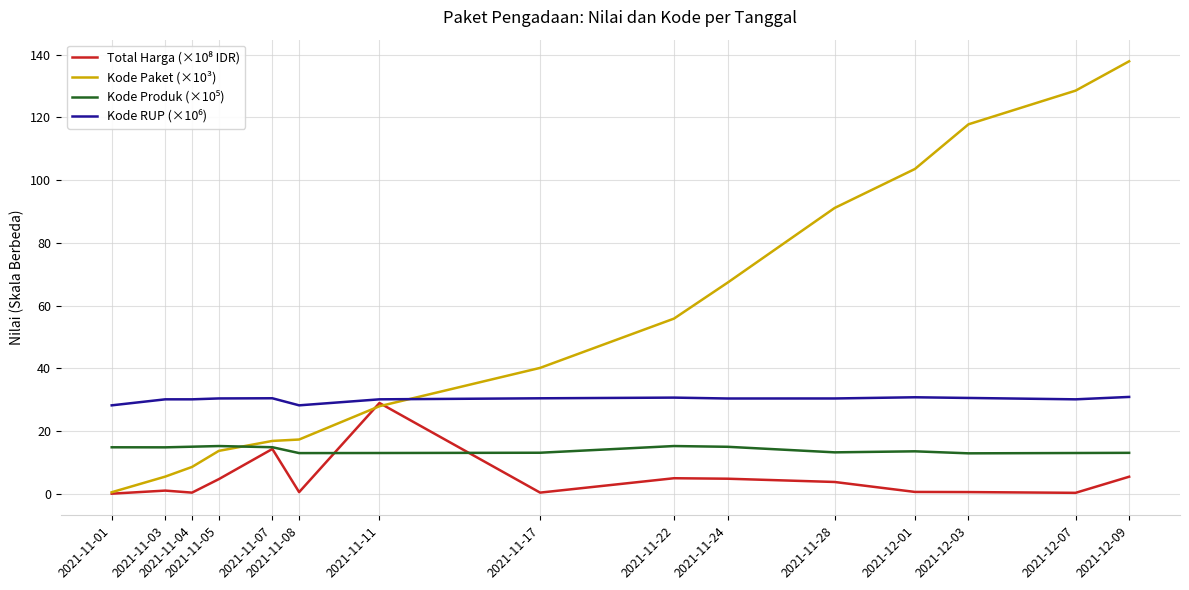

What is the total value across all series at 2021-11-01?

43.4